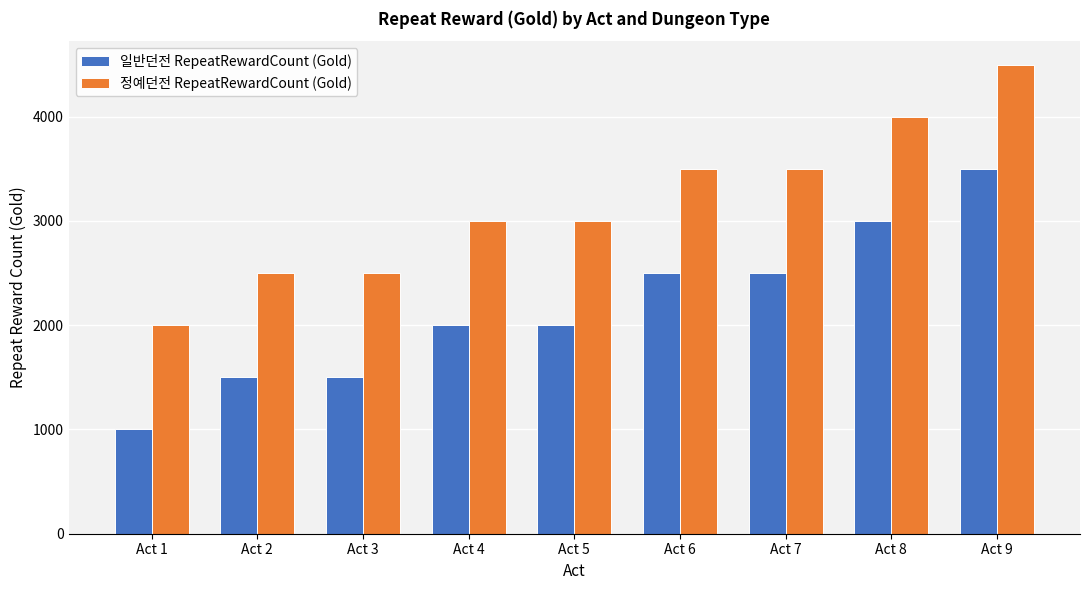

Count the 정예던전 RepeatRewardCount (Gold) values in the range 2500 to 3500.

6